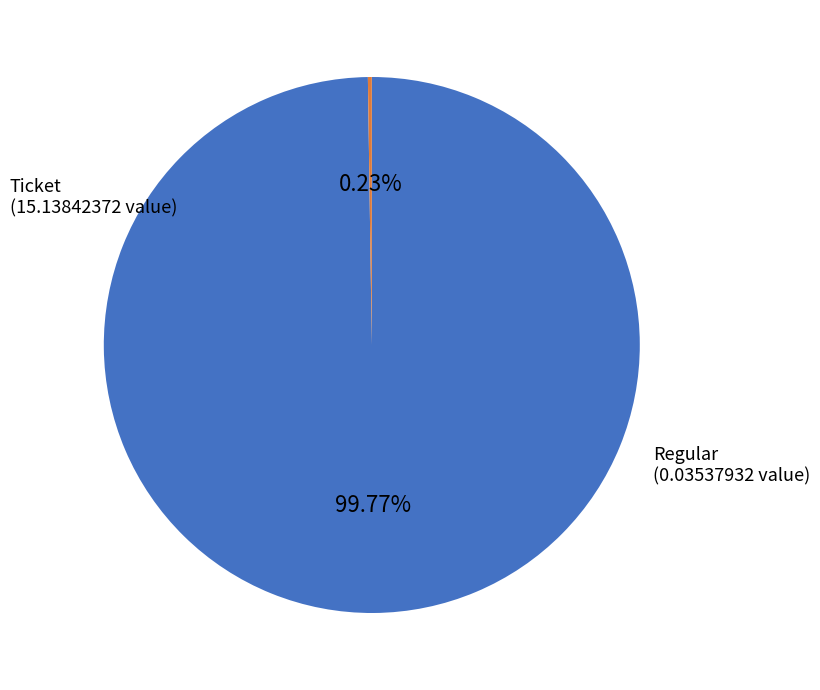

Is there a majority slice in this chart?

Yes